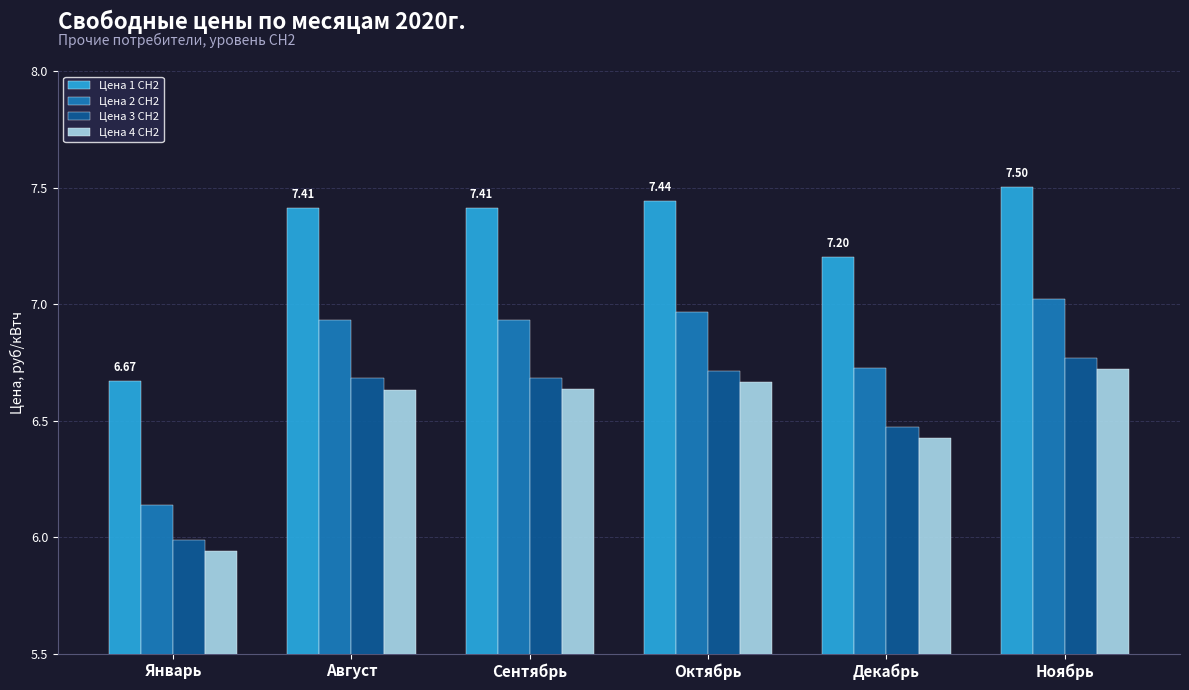

At how many categories does at least one series exceed 7?

5